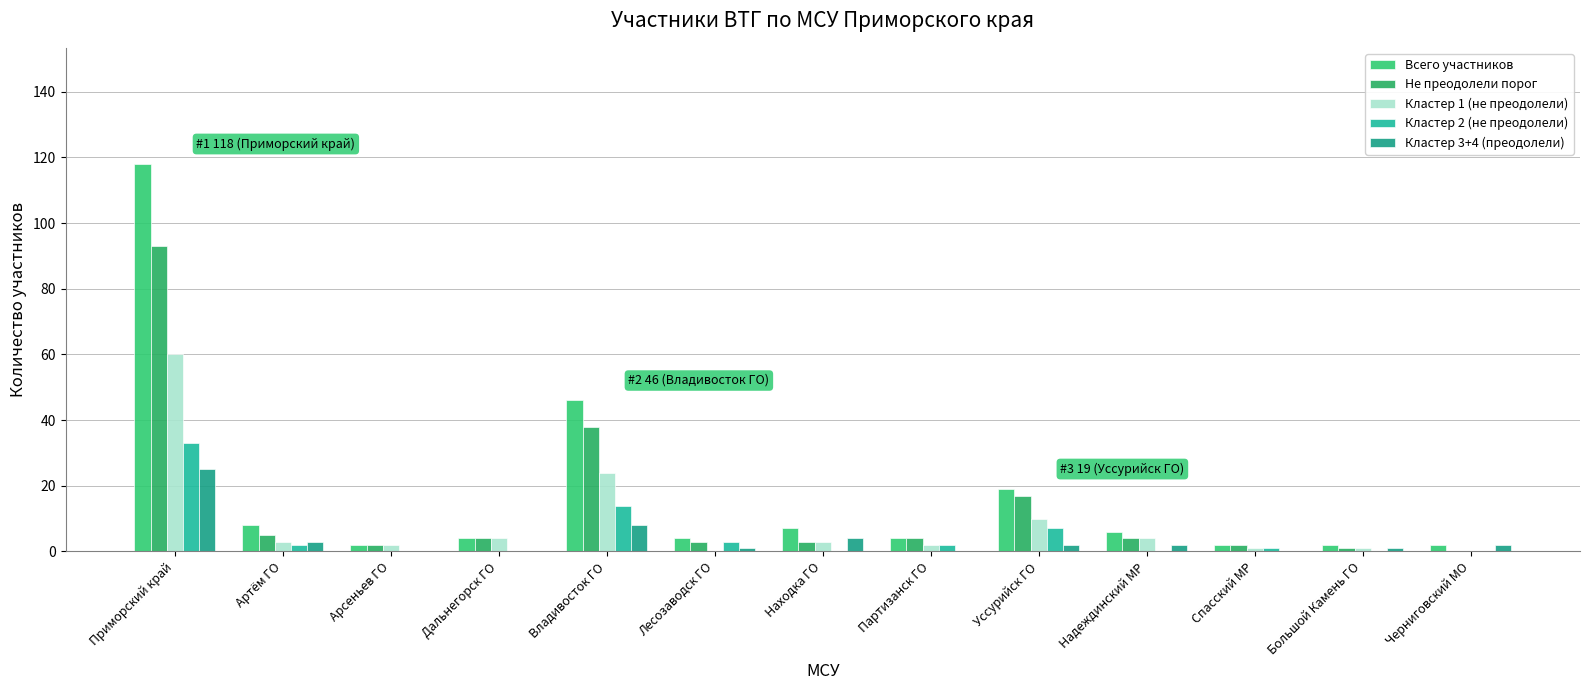

Where does the Кластер 2 (не преодолели) series first go above 1?

Приморский край